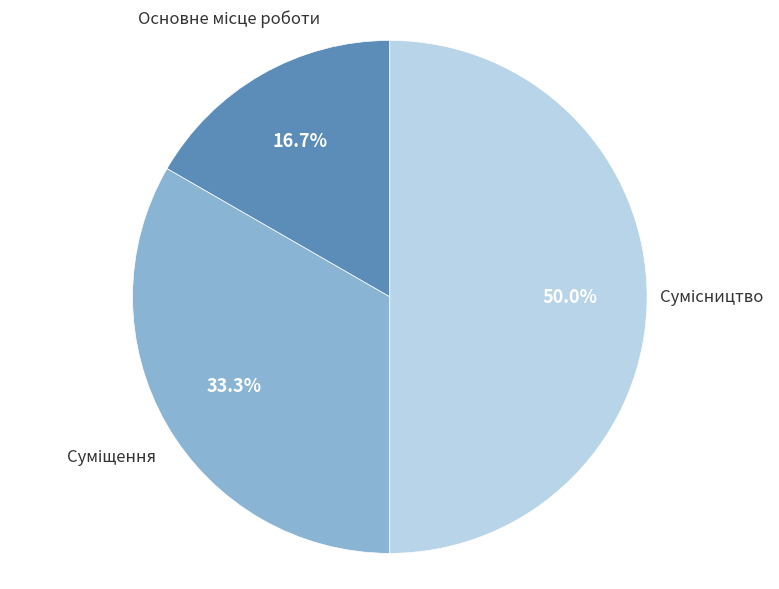

How many slices are in this pie chart?

3